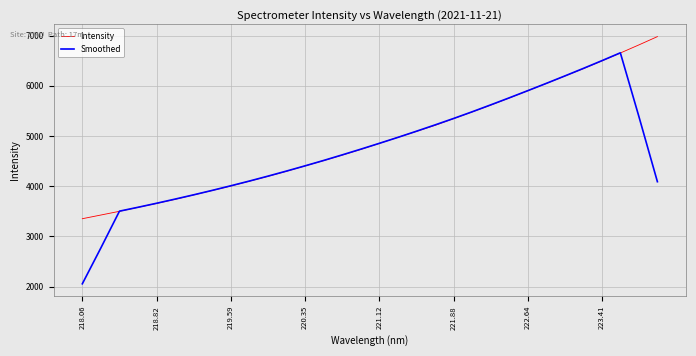

List the series in order of their peak value, lowest first.

Smoothed, Intensity